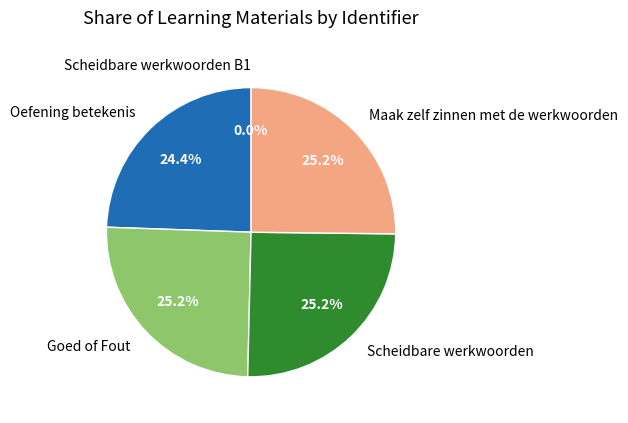

To the nearest percent, what is the difference between the largest and smallest slice percentages?

25%